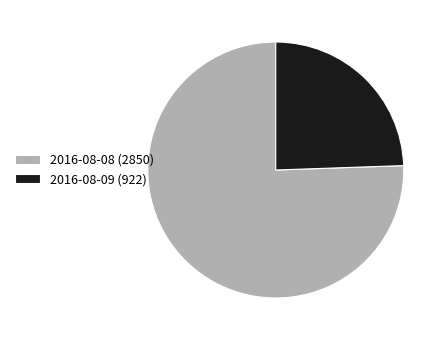

Do 2016-08-09 (922) and 2016-08-08 (2850) together represent more than half of the pie?

Yes